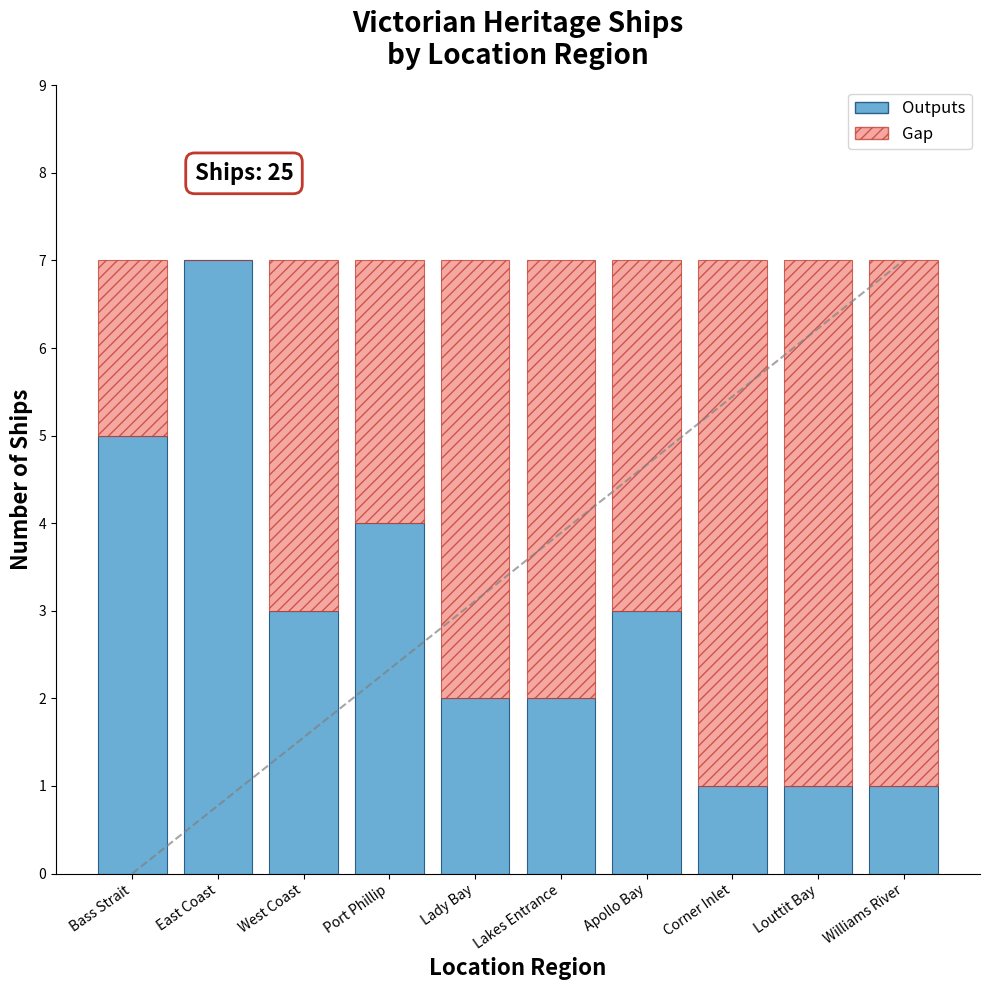

The Outputs series shows 3 at Lady Bay. True or false?

False